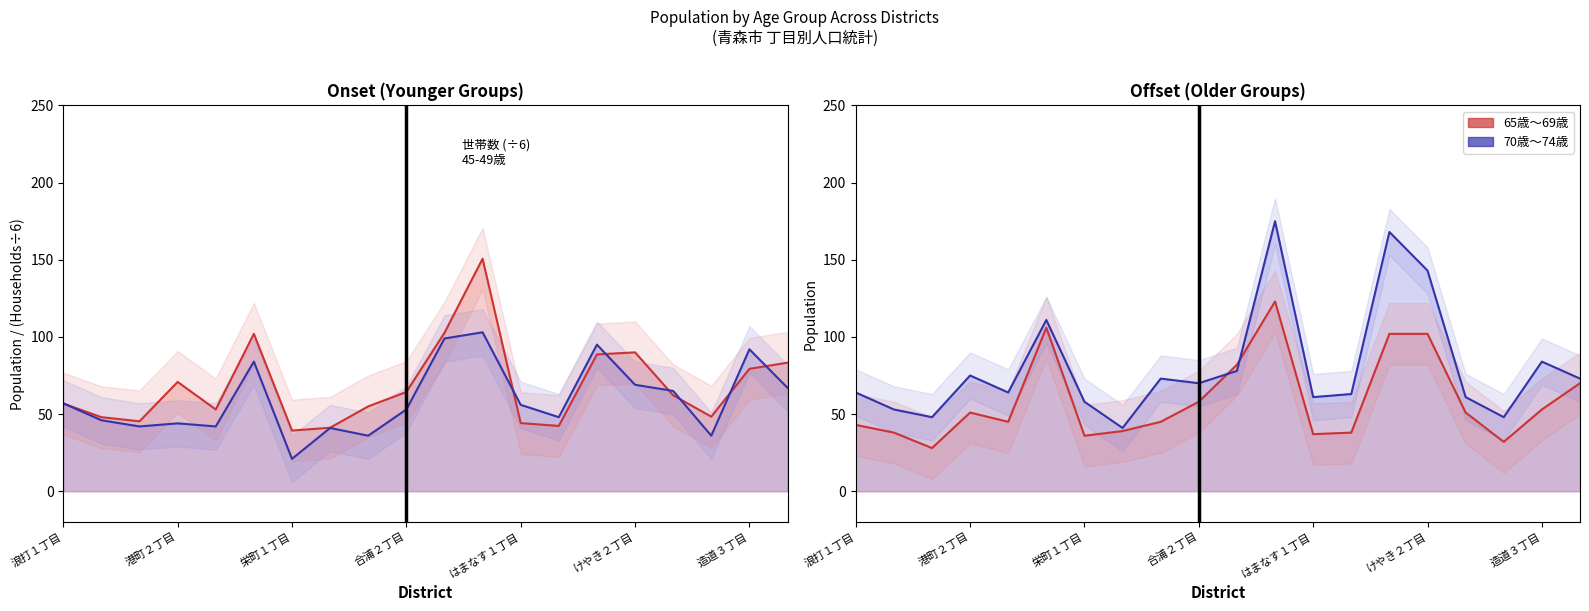

True or false: 70歳～74歳 has more than 1 points higher than both neighbors.

True